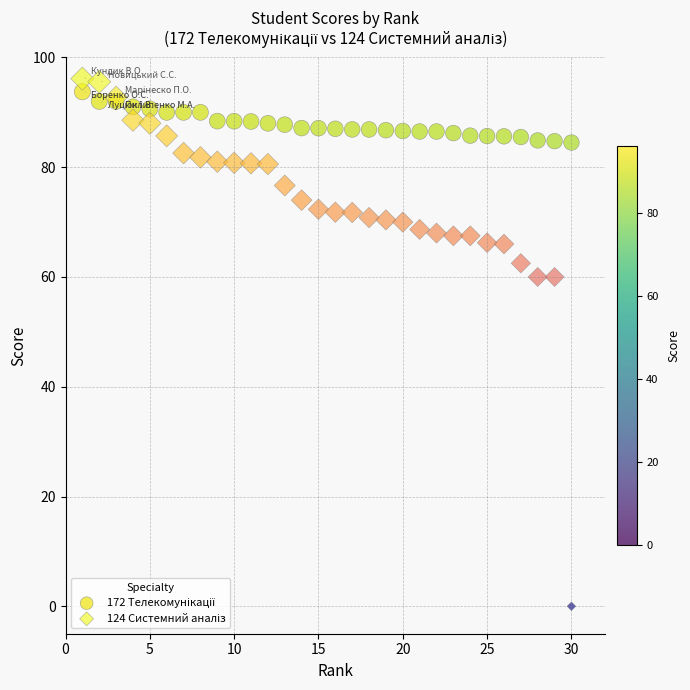

What is the X range (max minus min) for the scatter plot?

29.0